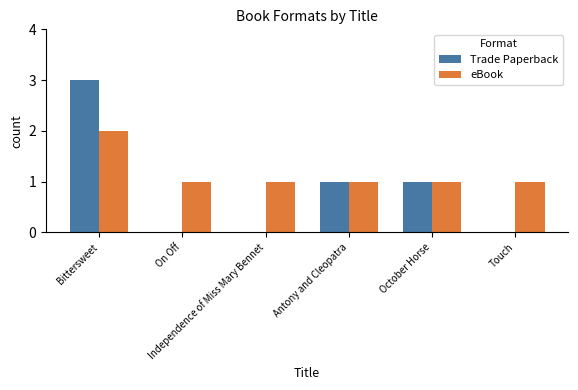

How many groups of bars are there?

6